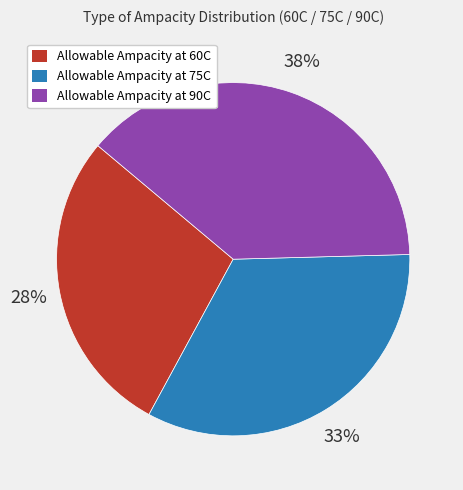

Is it true that Allowable Ampacity at 75C is 33% of the pie?

True